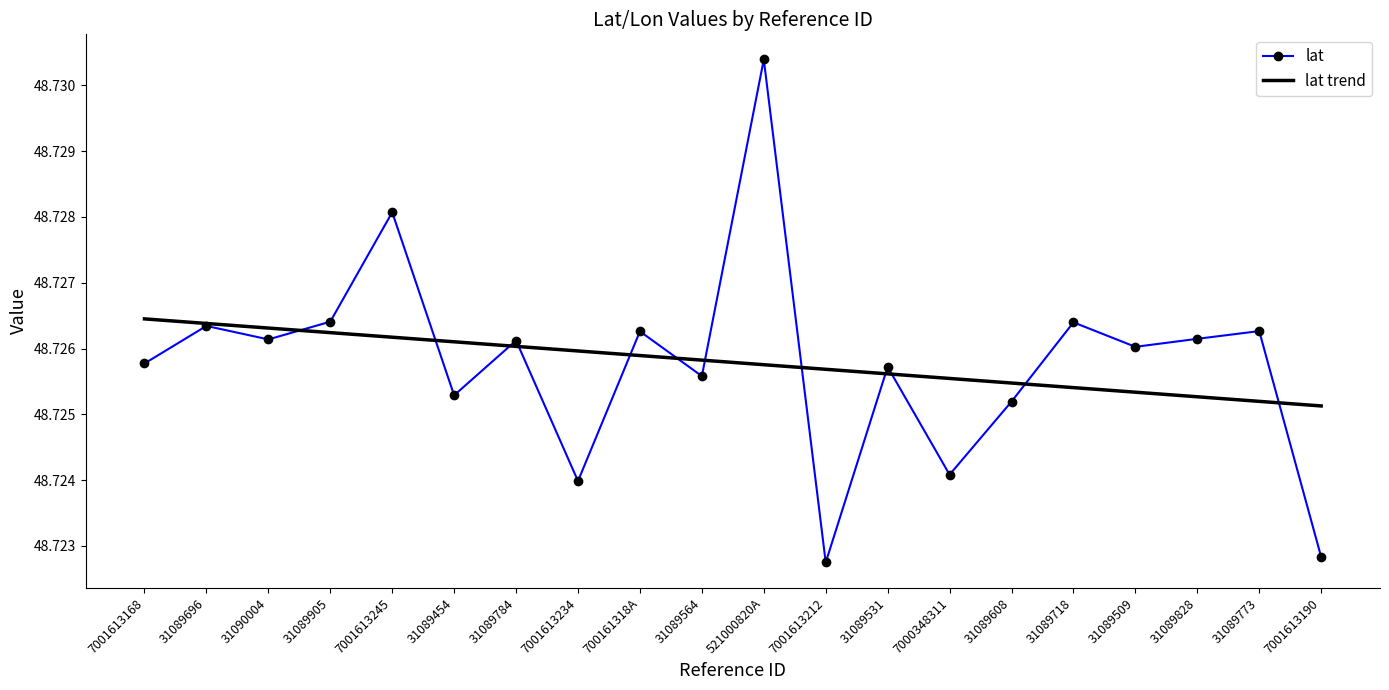

Which series changed the most between 31089784 and 521000820A?

lat